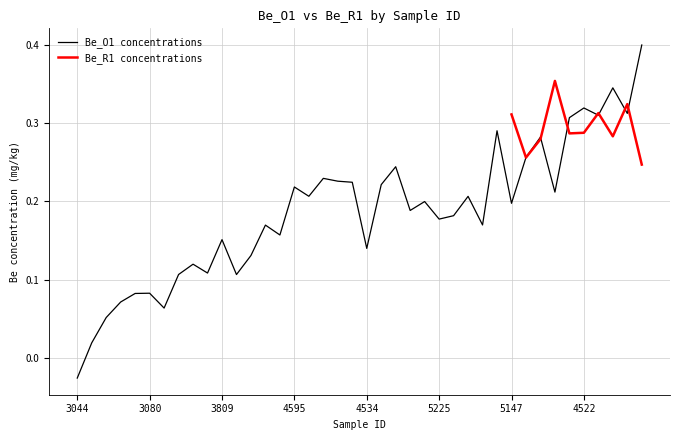

True or false: the data shows -0.0 at 3044.

False